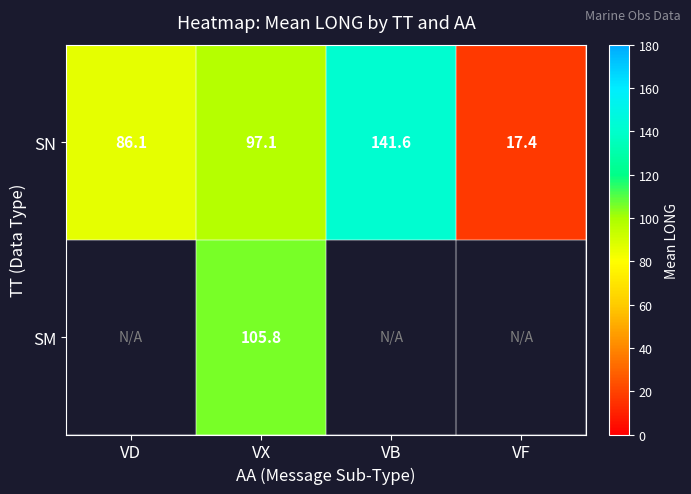

At which label does SN reach its peak?

VB